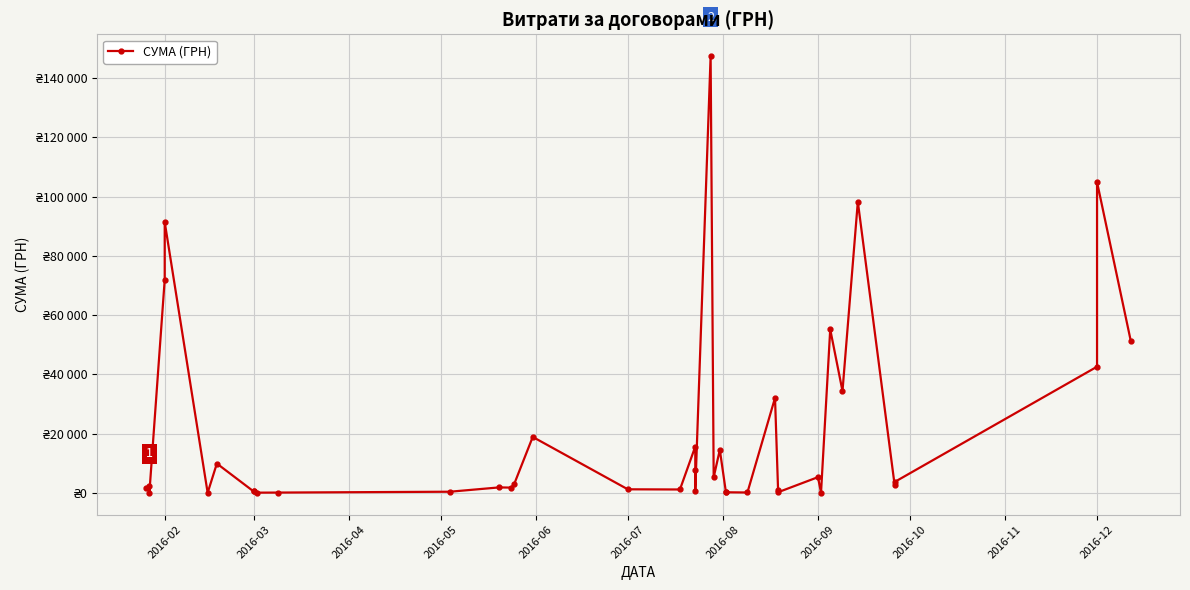

Count the number of data series in this chart.

1